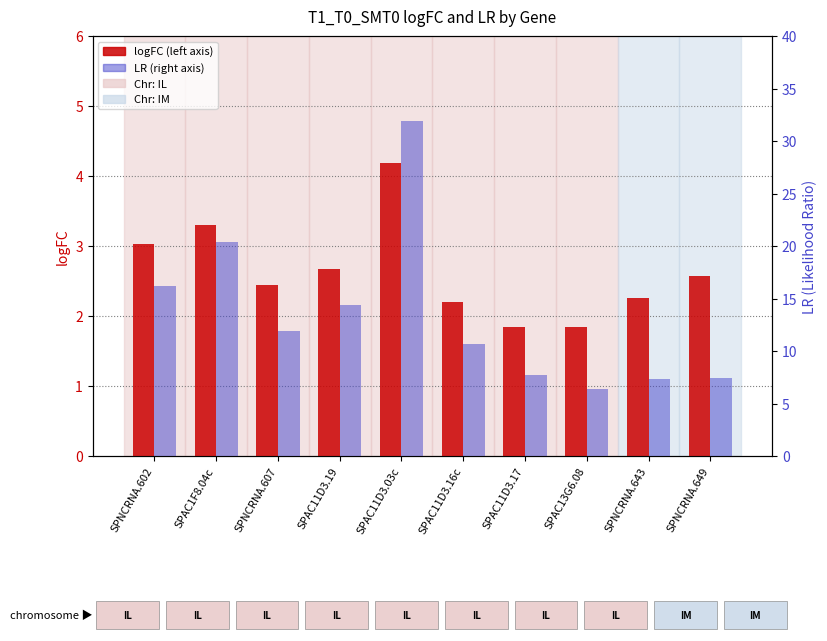

How many bars are there in each group?

2